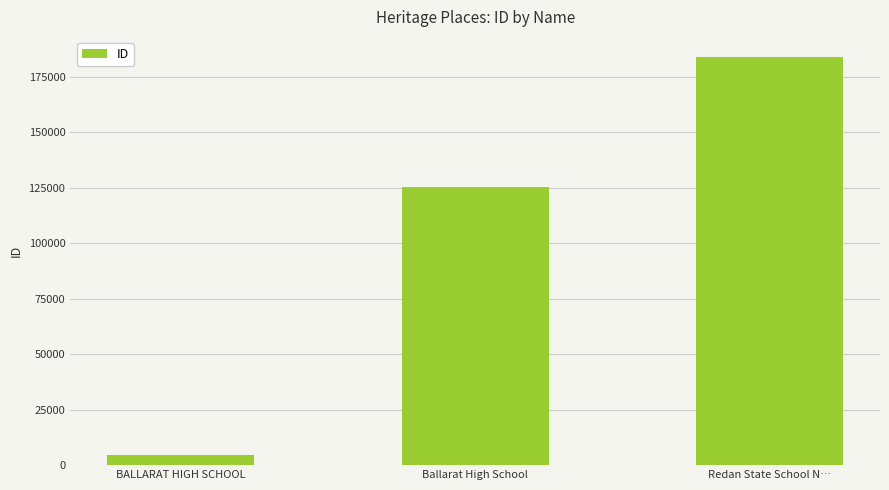

How many categories are shown in the chart?

3